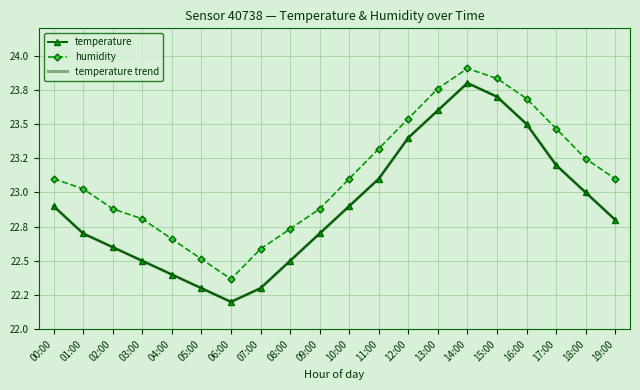

What is the difference between the maximum and minimum values in the humidity series?

1.5